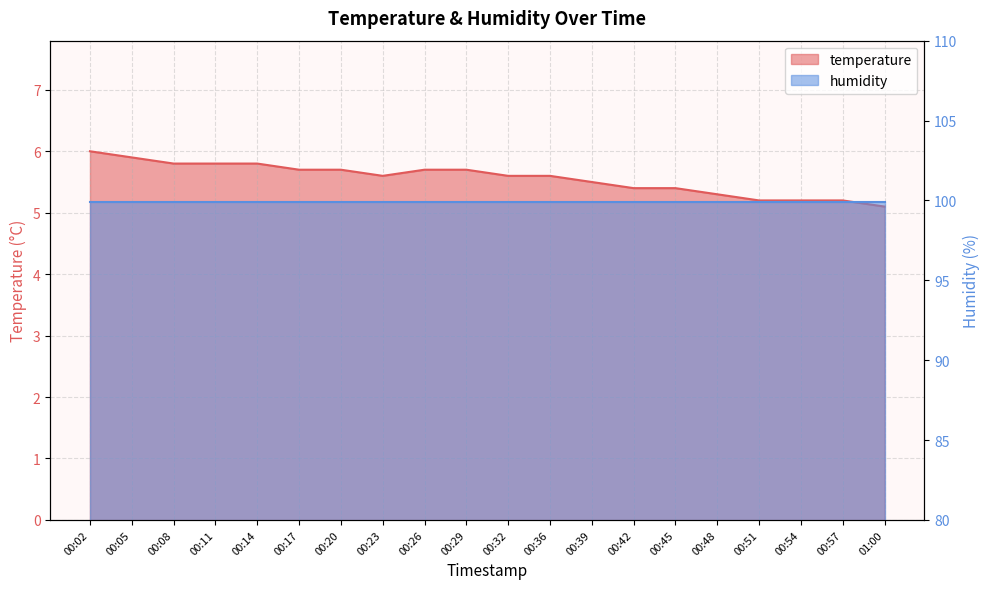

True or false: the data shows 5.8 at 00:08.

True